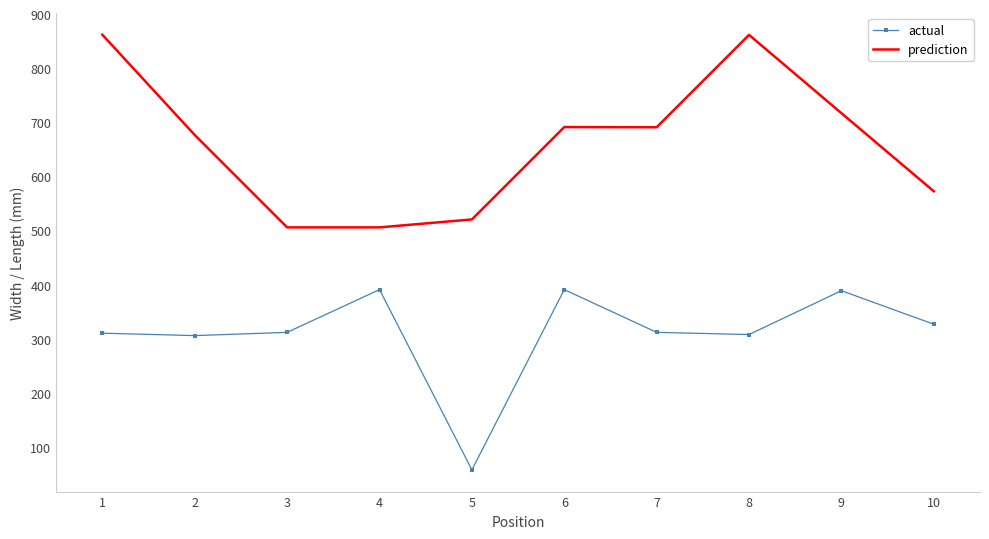

True or false: actual and prediction cross at least once.

False